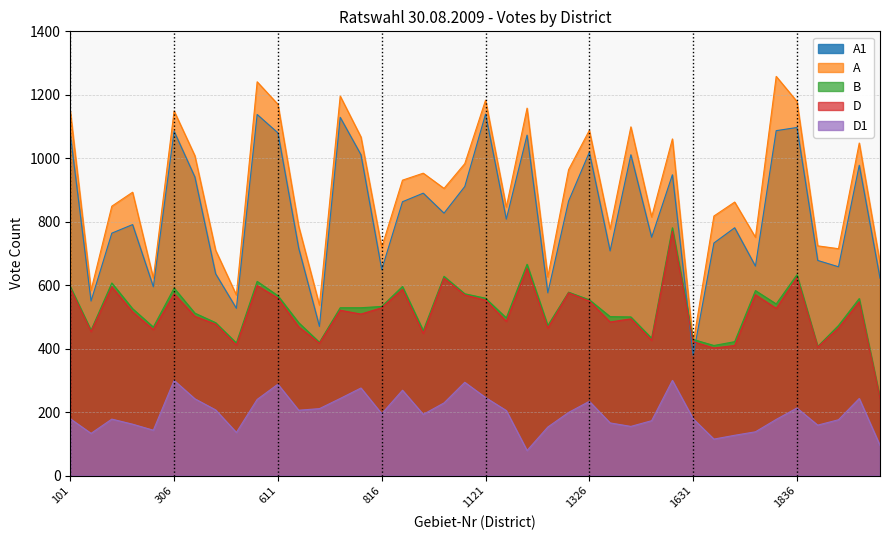

What are all the series names shown in the legend?

A1, A, B, D, D1